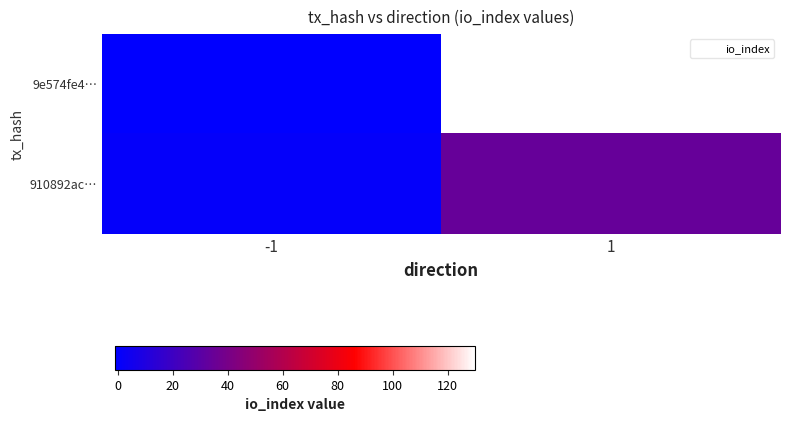

At which category is the sum across all series the highest?

1